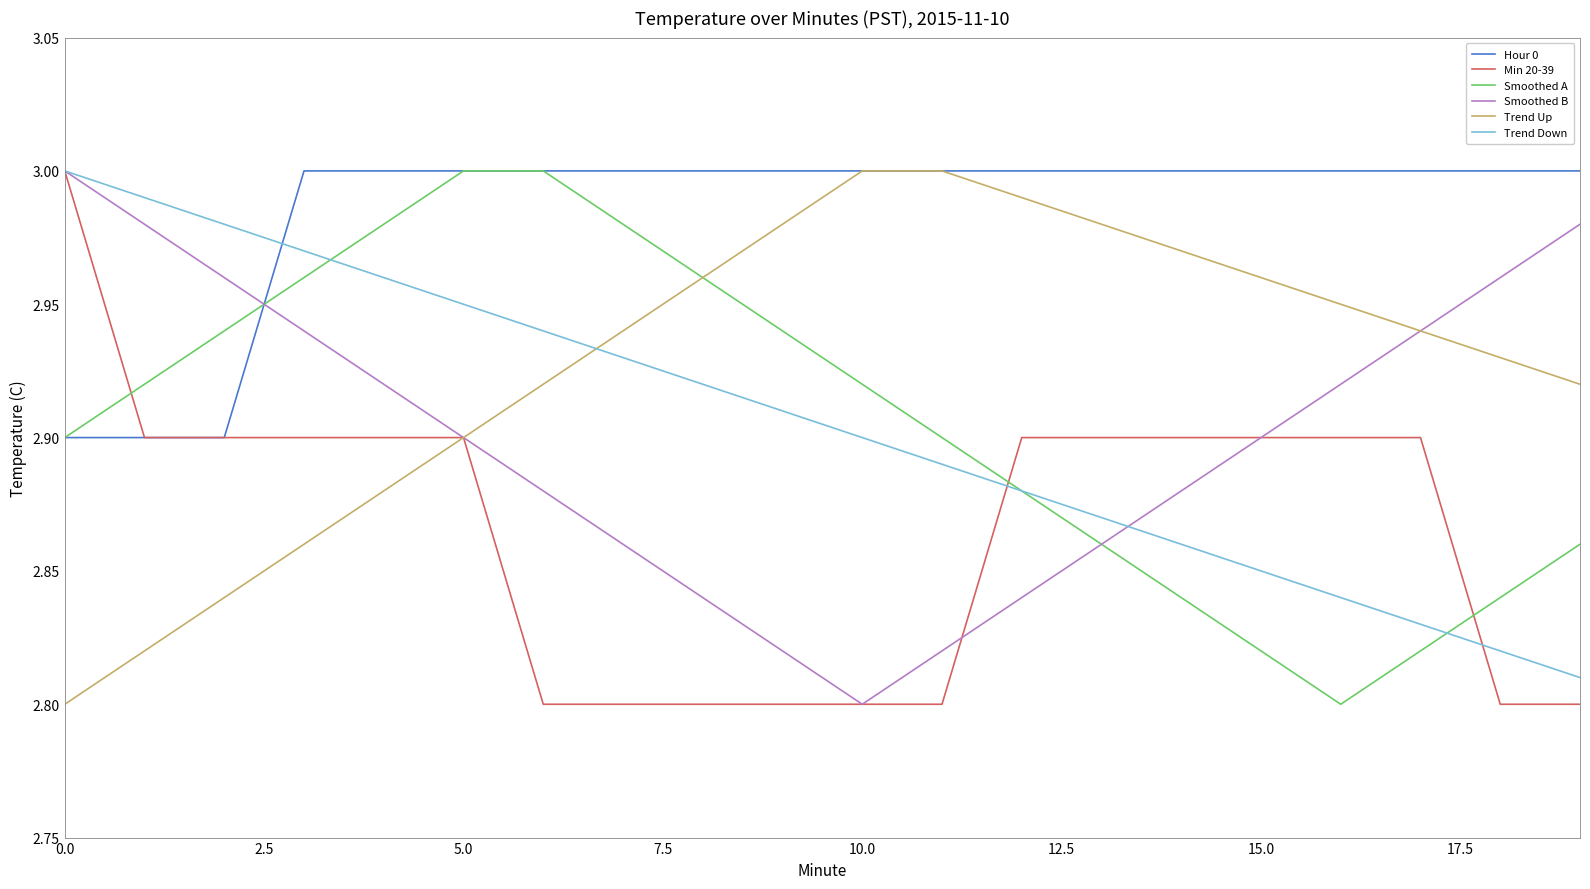

How many intersections are there between Min 20-39 and Smoothed A?

3